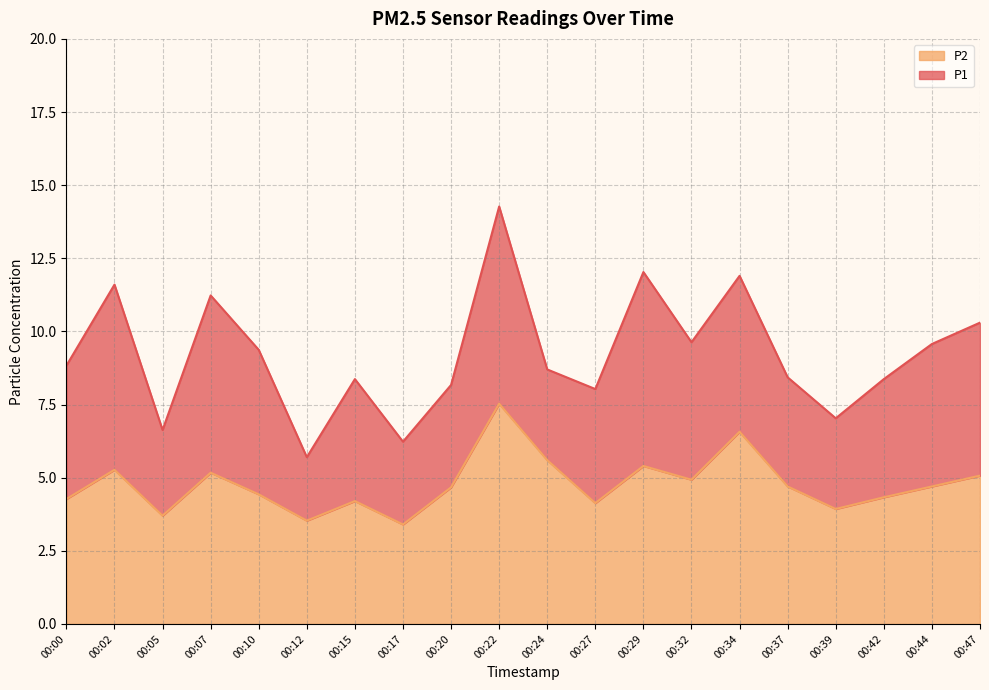

Where is P2 nearest to the value 5?

00:32